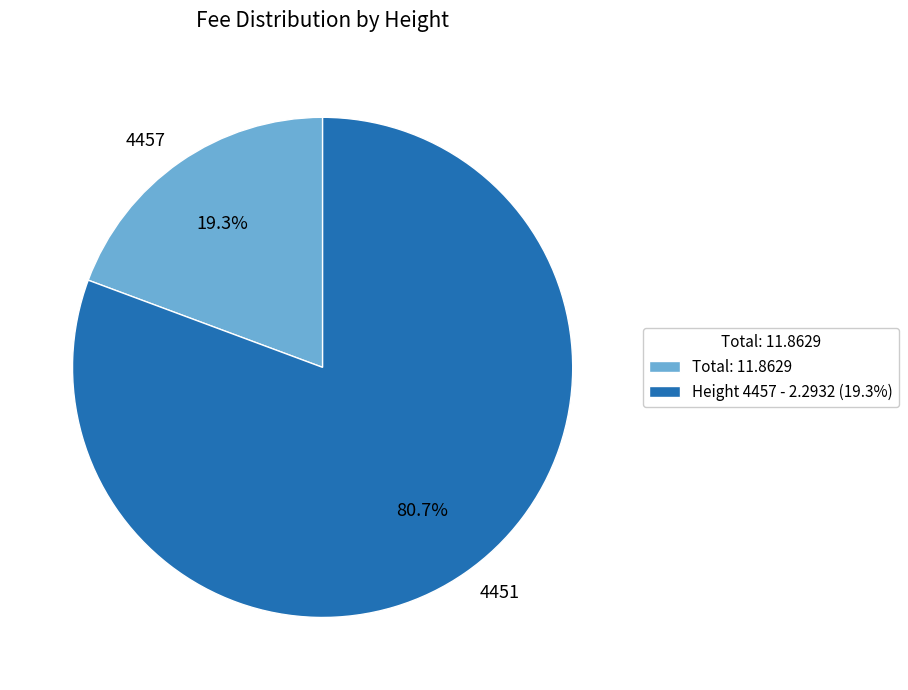

Is the sum of Total: 11.8629 and Height 4457 - 2.2932 (19.3%) greater than half?

Yes